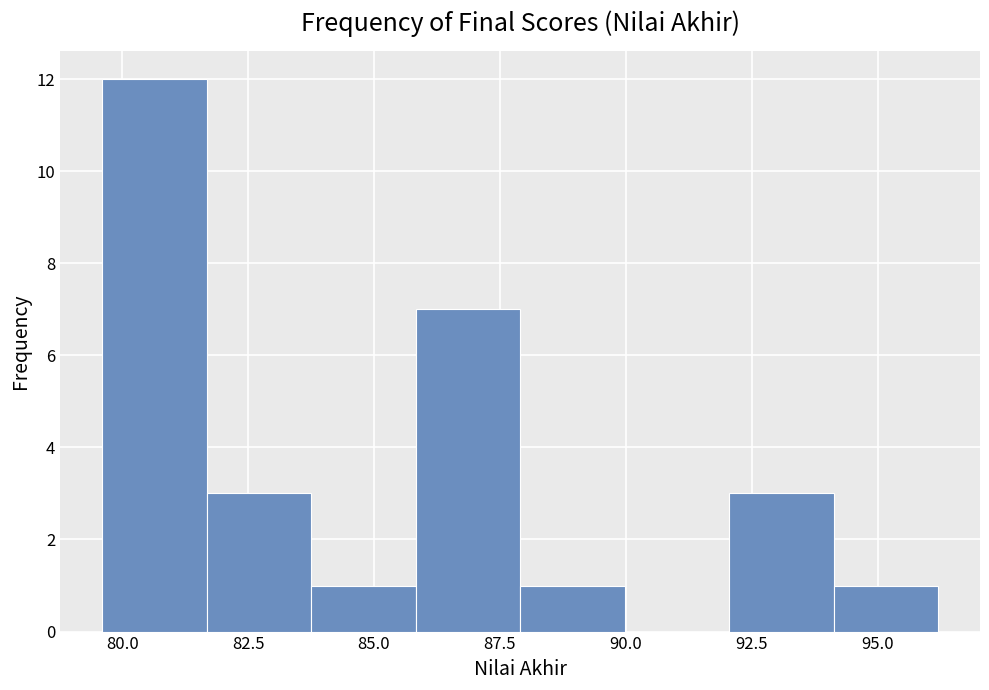

Reading left to right, transcribe this chart: for each bar, give the range it covers on the x-axis and its height. Neither the bar edges nor the heights are printed on the chart, so give them approximately, as read against the axes.

79.5 to 81.5: 12
81.5 to 84.0: 3
84.0 to 86.0: 1
86.0 to 88.0: 7
88.0 to 90.0: 1
90.0 to 92.0: 0
92.0 to 94.0: 3
94.0 to 96.0: 1